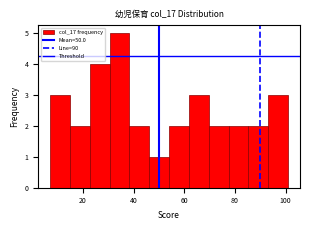

Read against the x-axis, roughly where is the centre of the tallest bar?

34